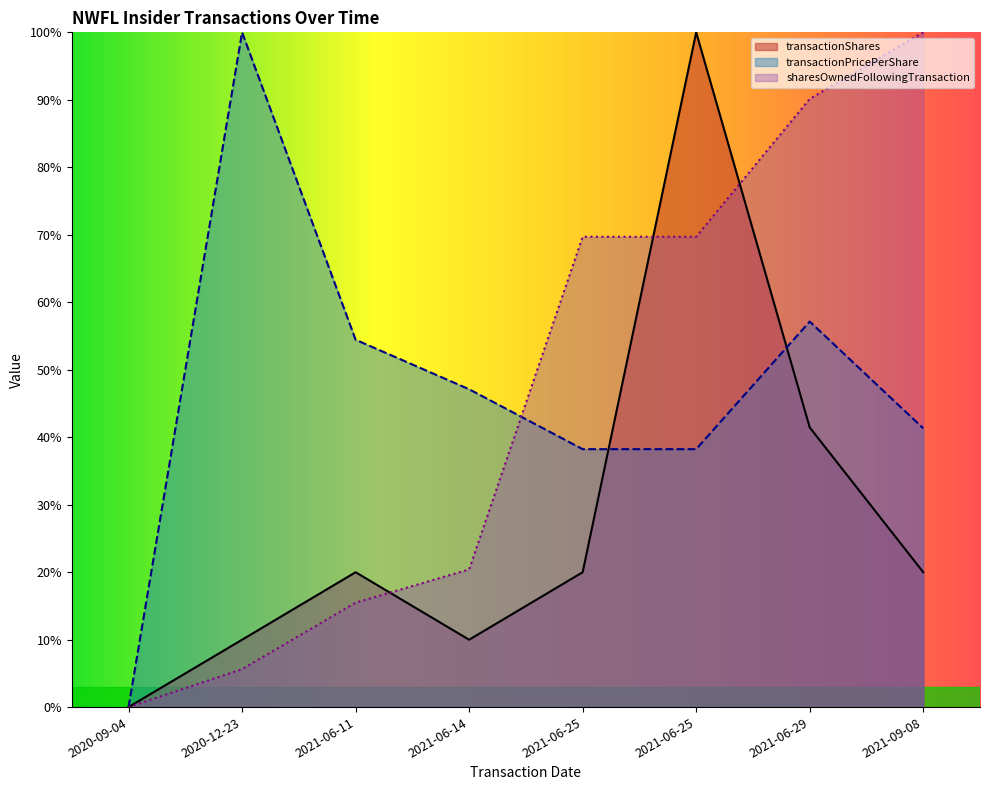

What is the average value of the transactionPricePerShare series?

47.1